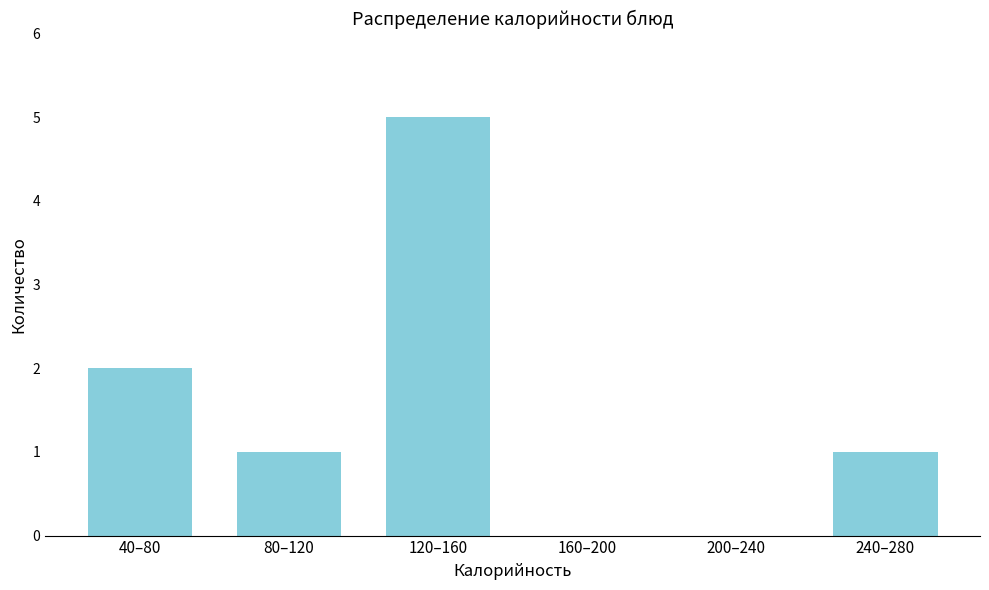

Reading left to right, extract all data points from this chart.

40–80=2	80–120=1	120–160=5	160–200=0	200–240=0	240–280=1